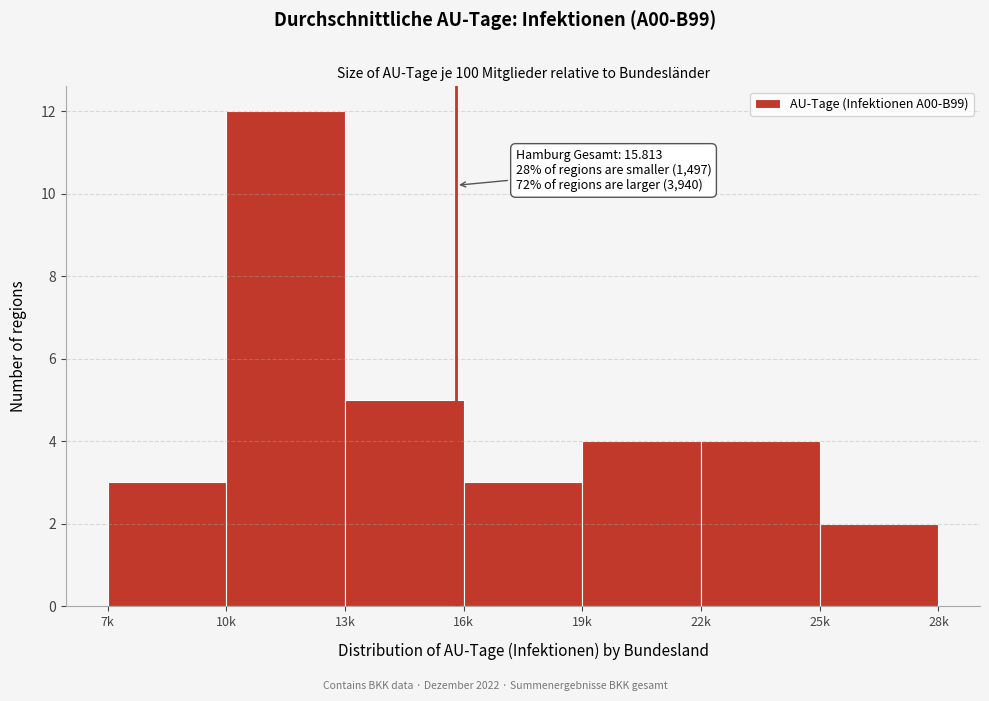

Reading left to right, extract all data points from this chart.

7k=3	10k=12	13k=5	16k=3	19k=4	22k=4	25k=2